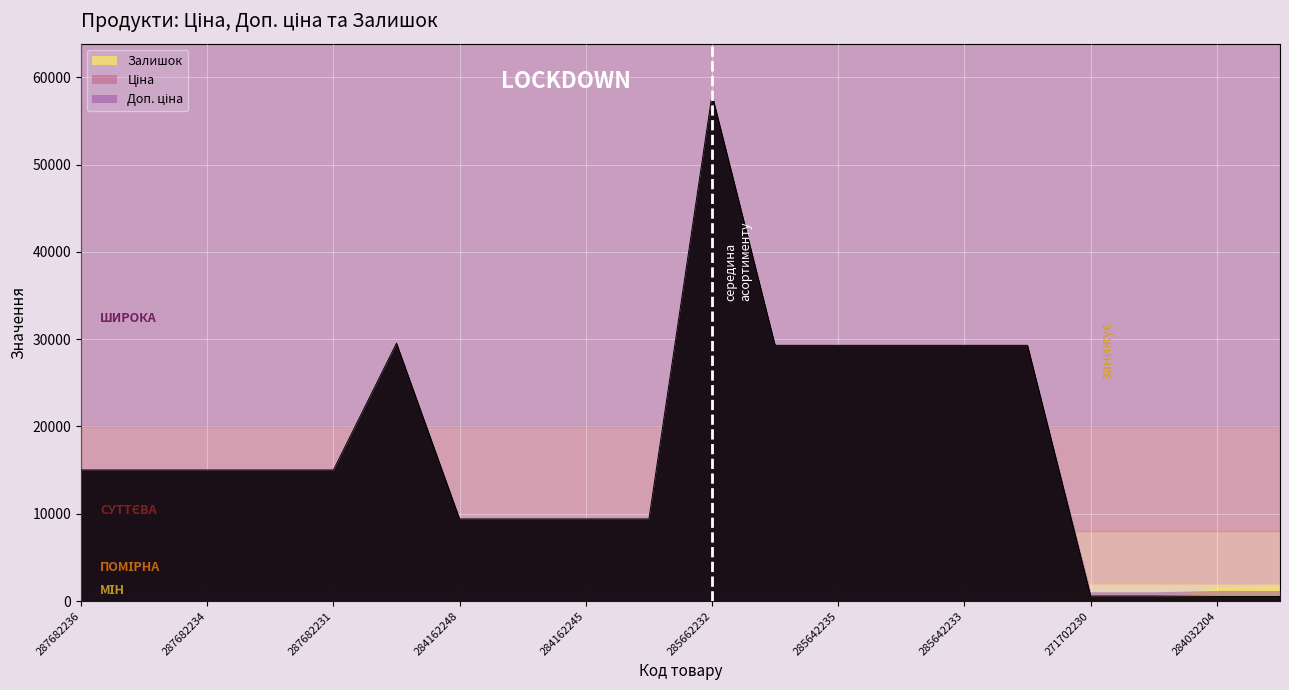

What is the label of the 20th point from the right?

287682236